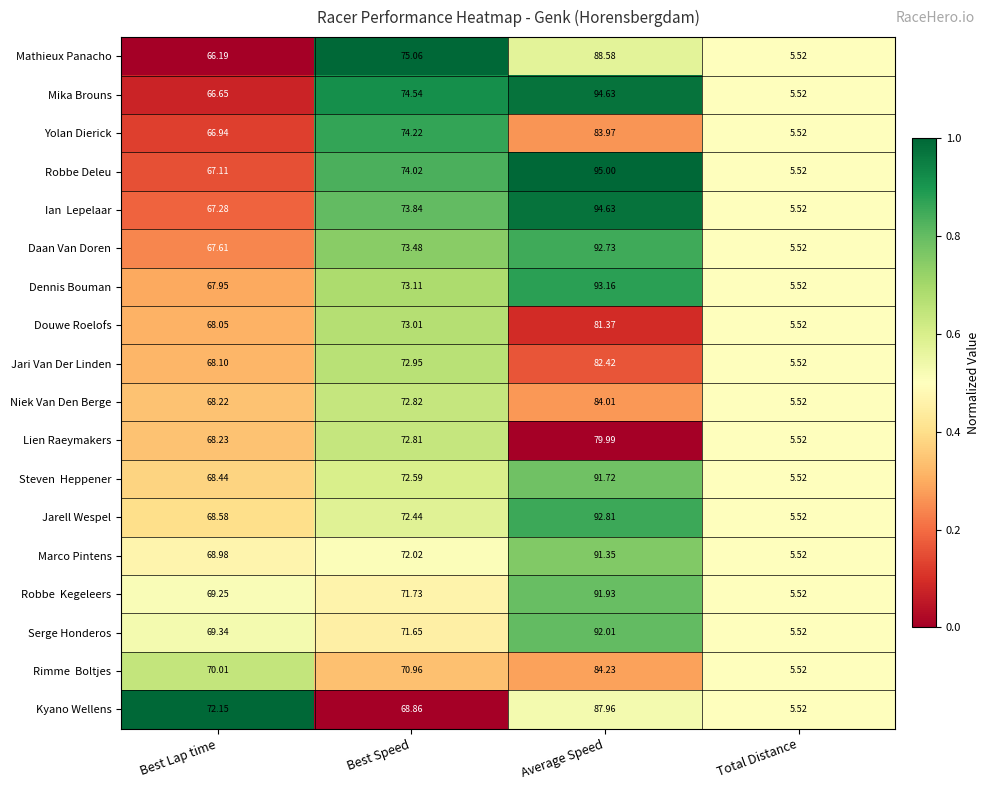

Which series has the largest range (max minus min)?

Robbe Deleu